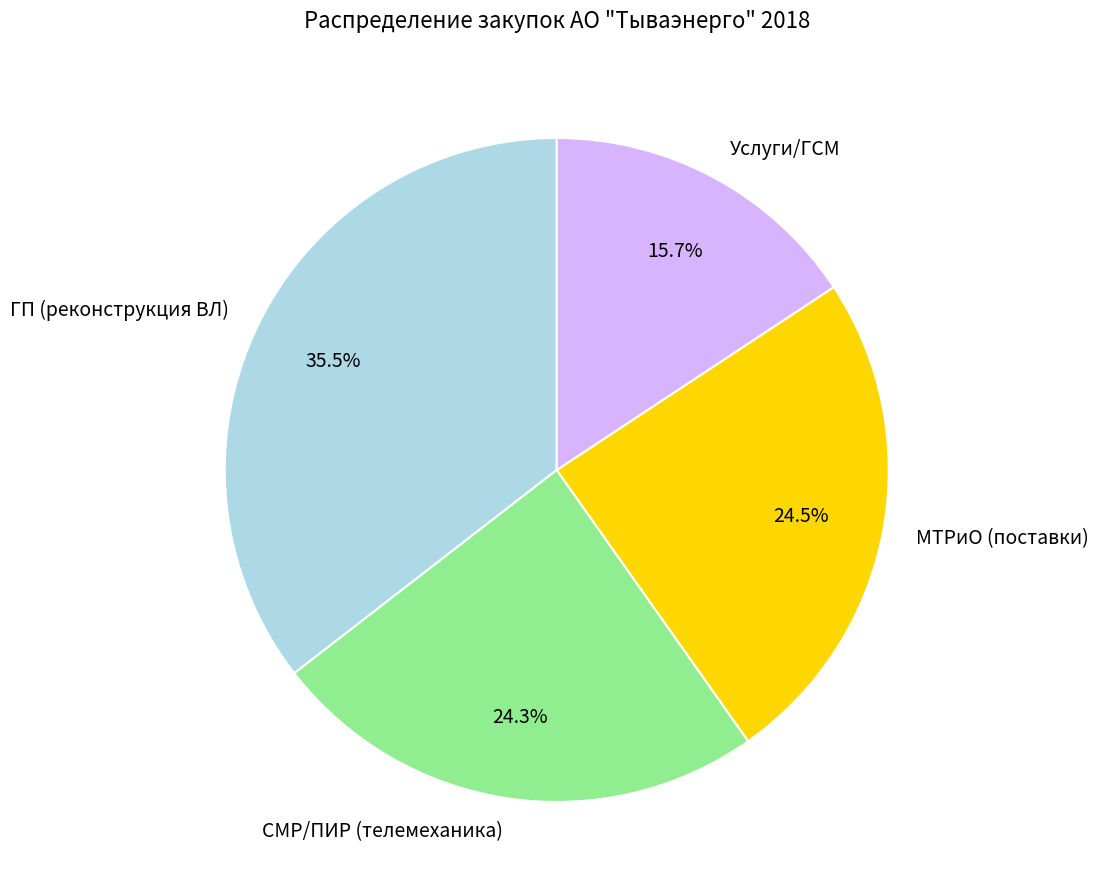

Does МТРиО (поставки) represent more than half of the total?

No